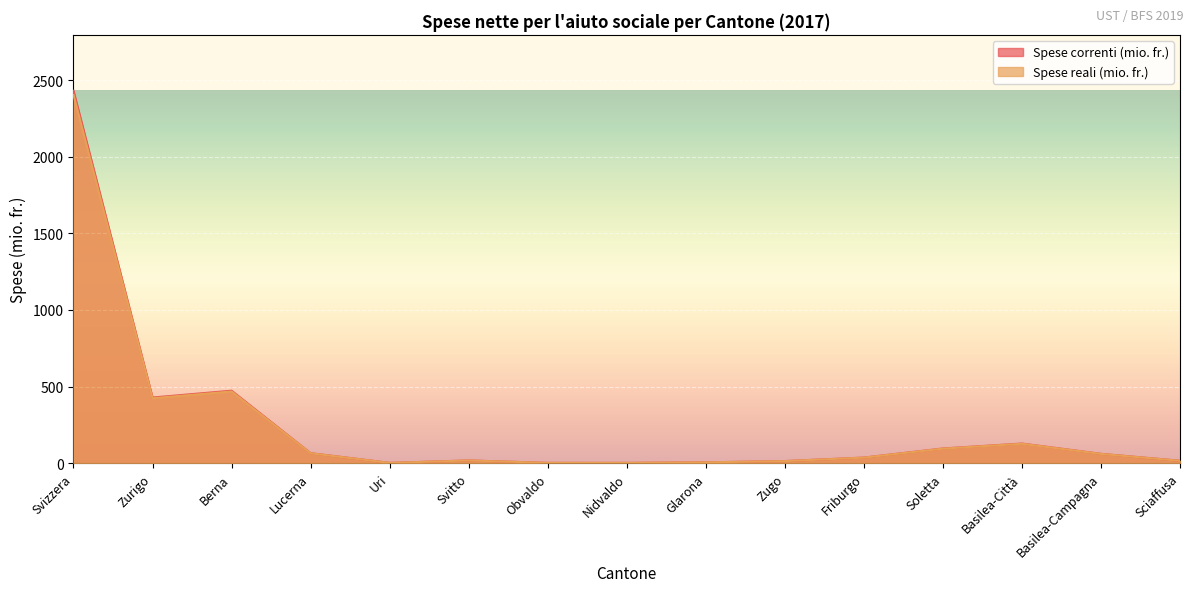

The value of Spese correnti (mio. fr.) at Sciaffusa is 16.4. True or false?

True